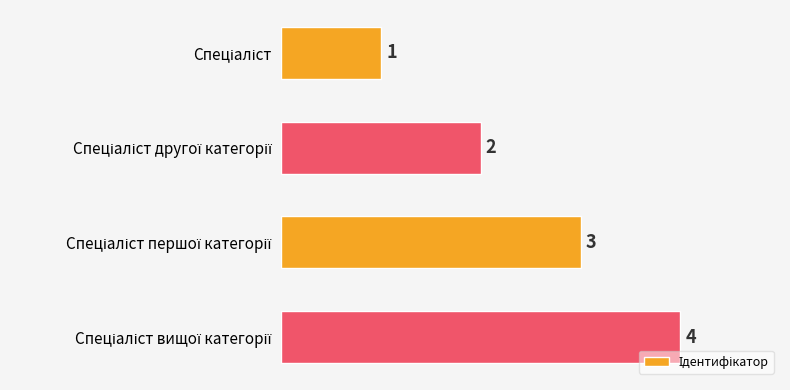

Count the values in the range 2 to 4.

3